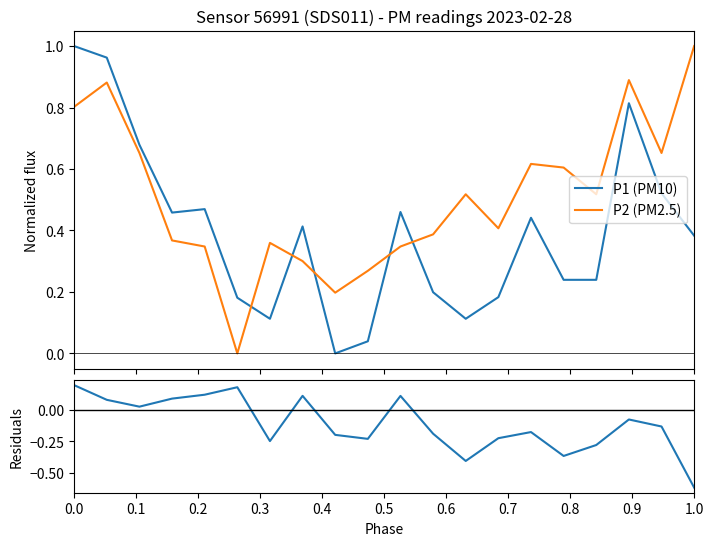

True or false: residuals (P1-P2) and P1 (PM10) intersect in this chart.

False